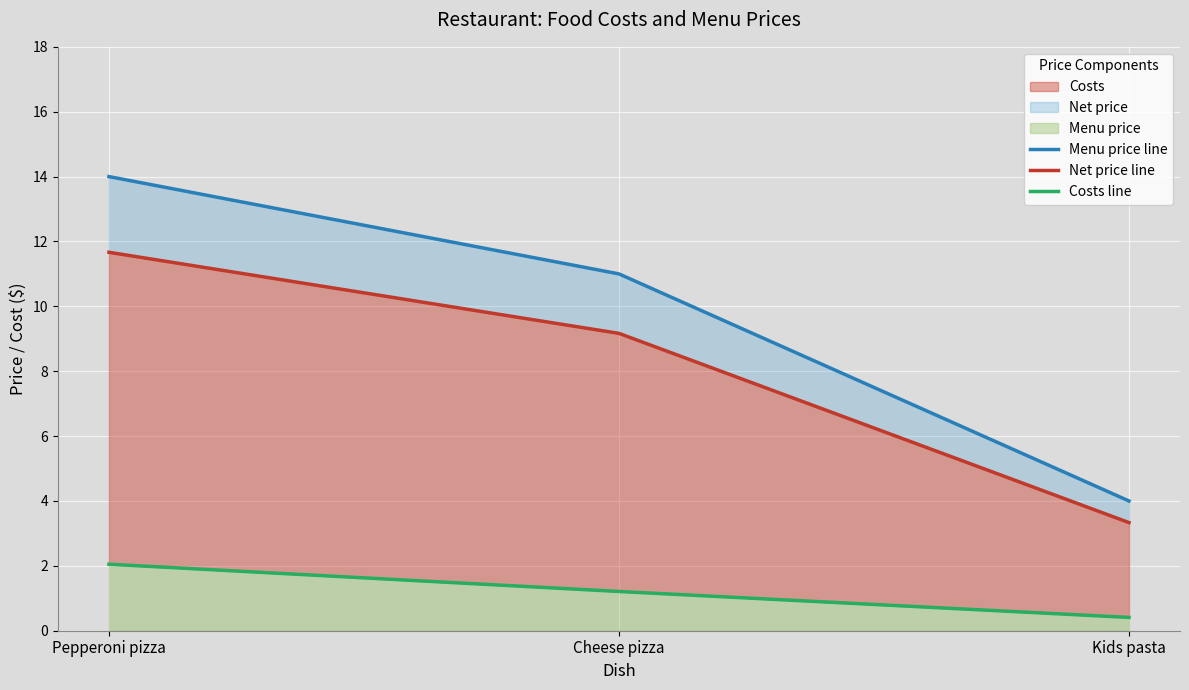

What position from the left is Cheese pizza?

2